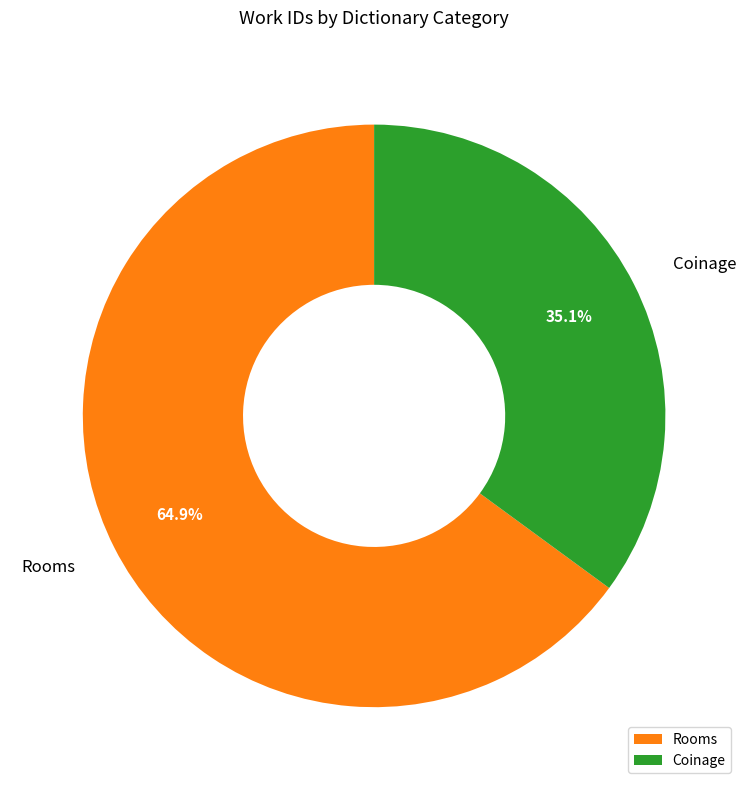

Between Rooms and Coinage, which is larger?

Rooms